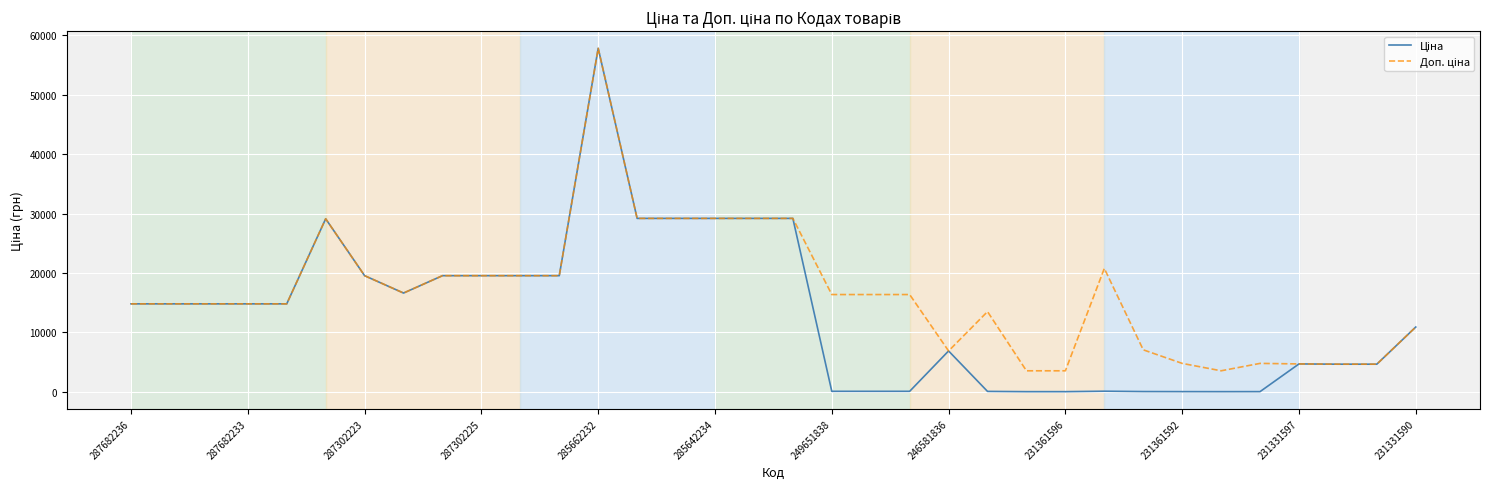

What is the greatest value displayed?

57826.2